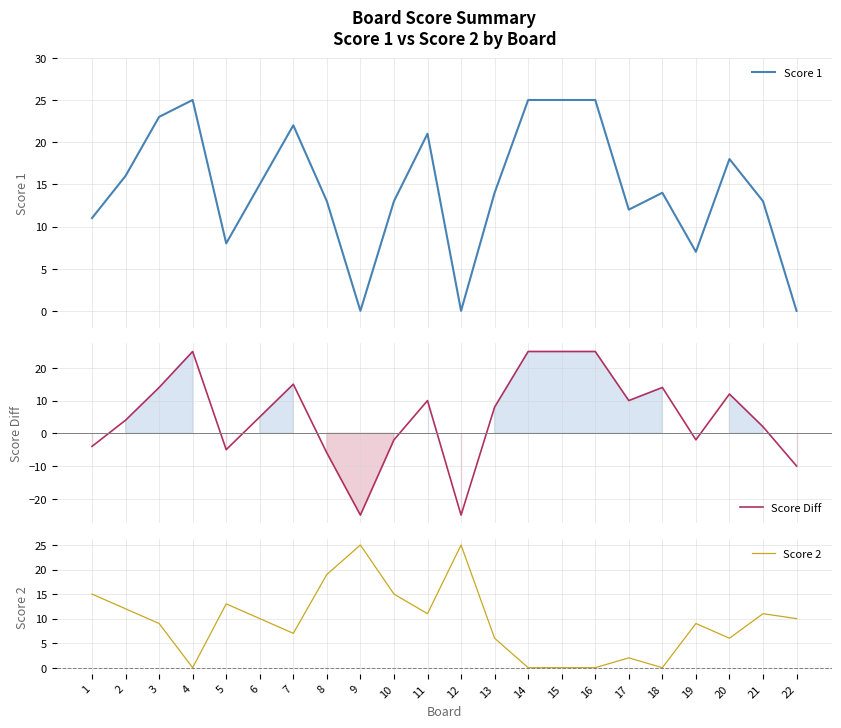

What is the value of the Score Diff point at the 14th from the left?

25